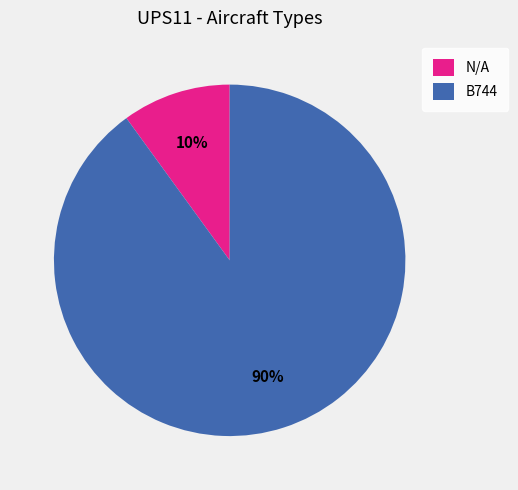

What is the ratio of the value at B744 to the value at N/A?

9.0